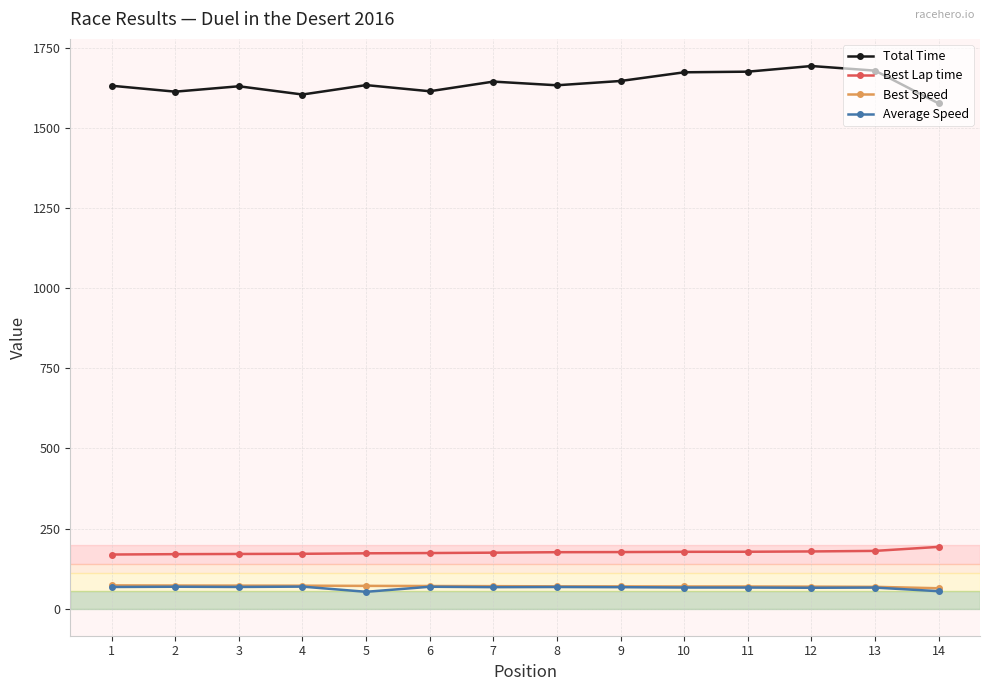

What is the difference between the second highest and minimum values in the Best Speed series?

8.5